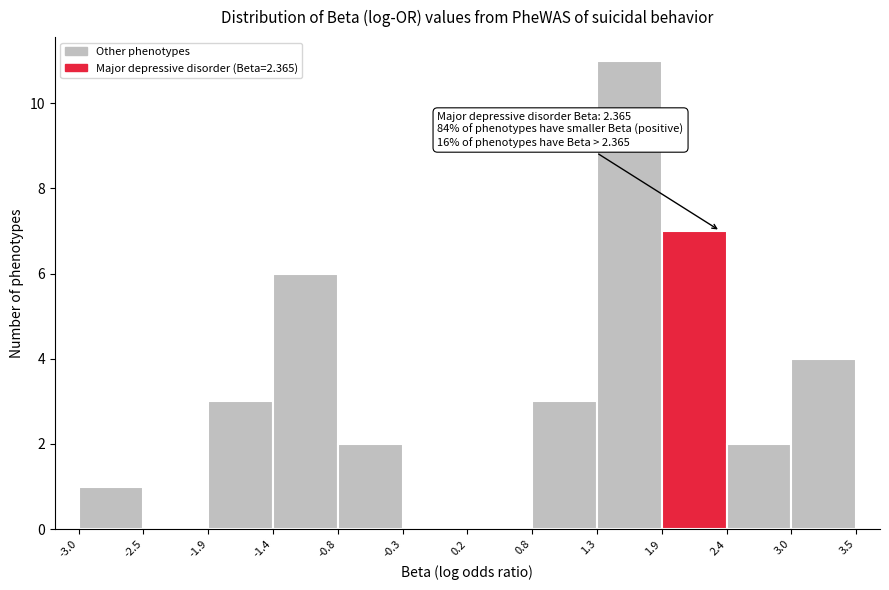

Over which range of the x-axis is the bar tallest?

1.3 to 1.9